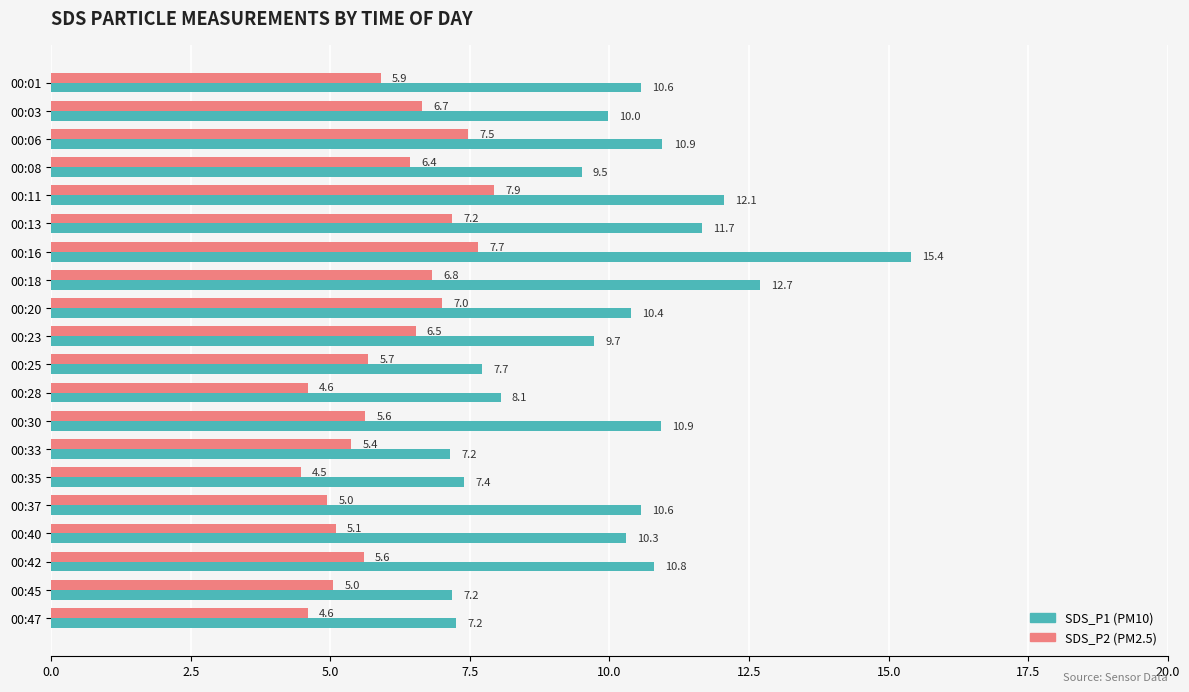

What is the total value across all series at 00:25?

13.4